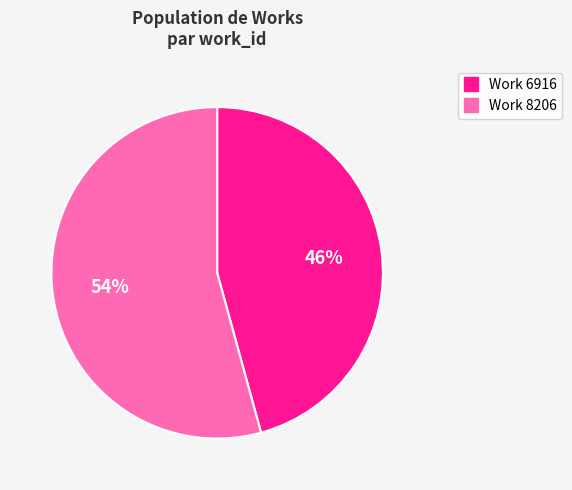

To the nearest percent, what is the average slice percentage?

50%